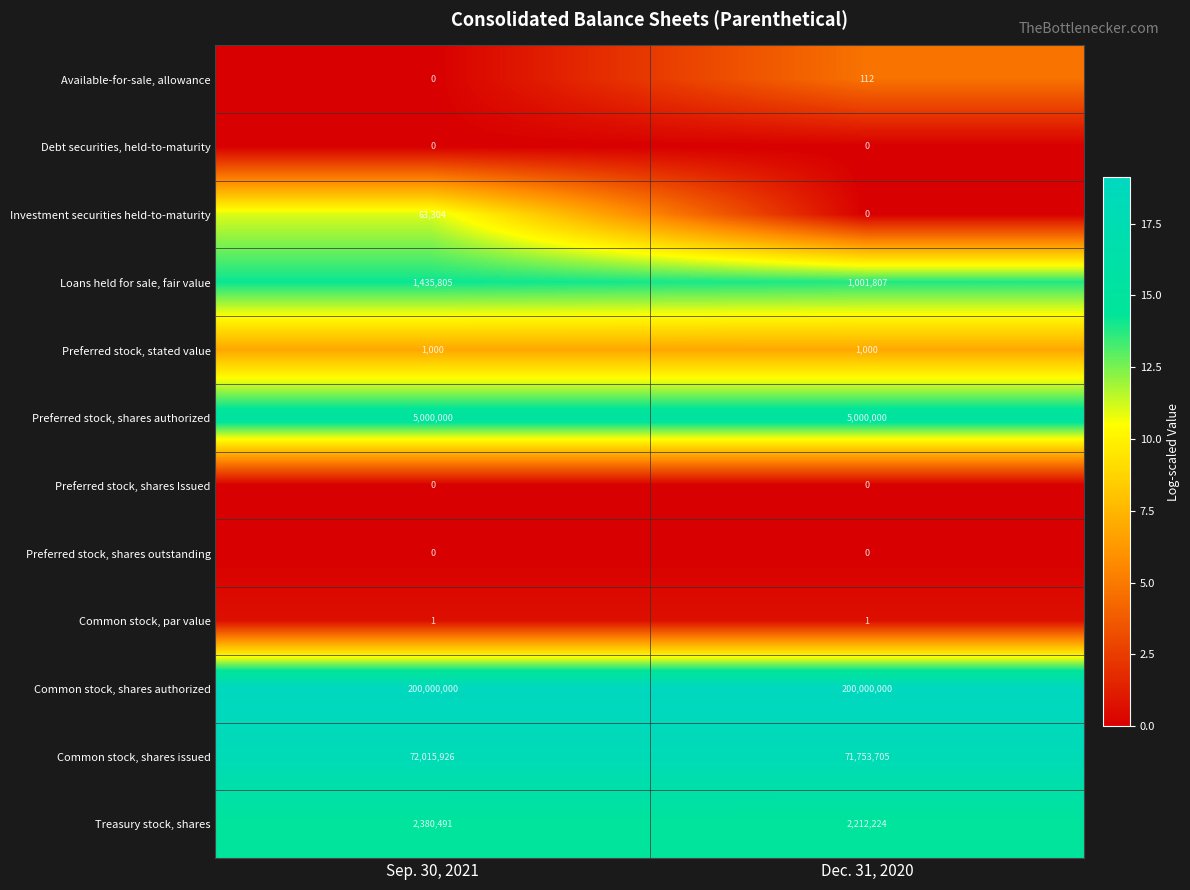

What is the average value of the Investment securities held-to-maturity series?

31652